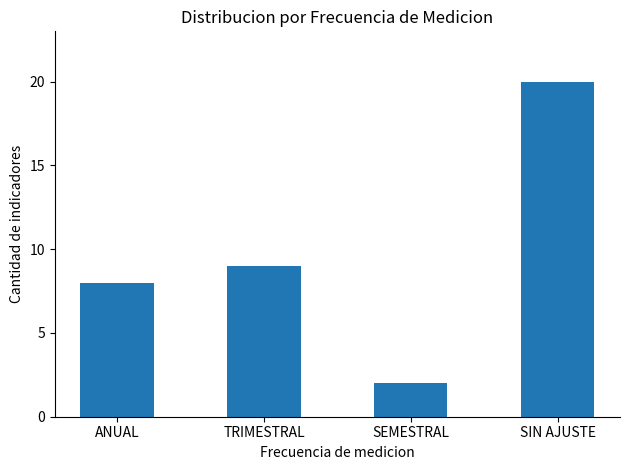

The chart shows a value of 20 at SIN AJUSTE. True or false?

True